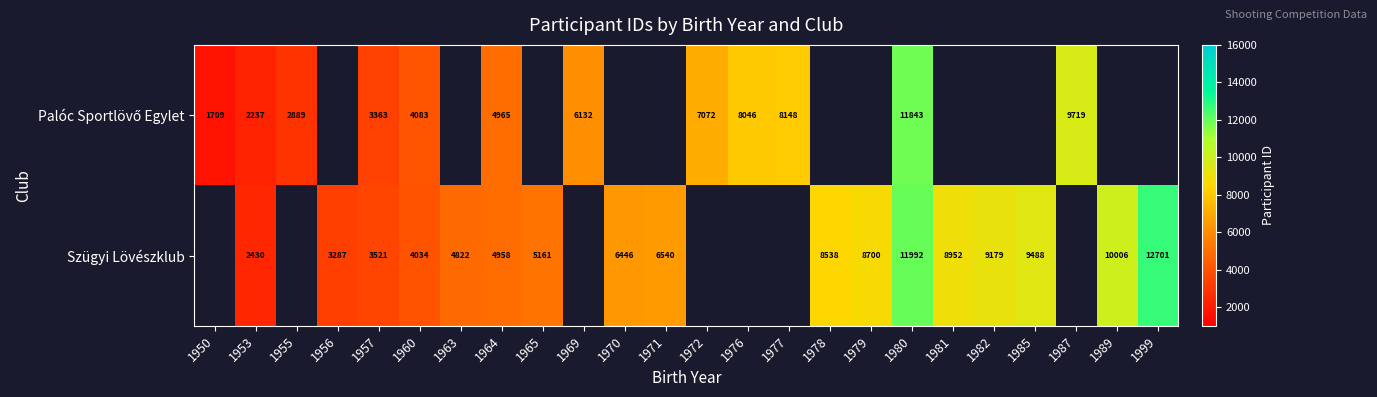

What is the total value across all series at 1964?

9923